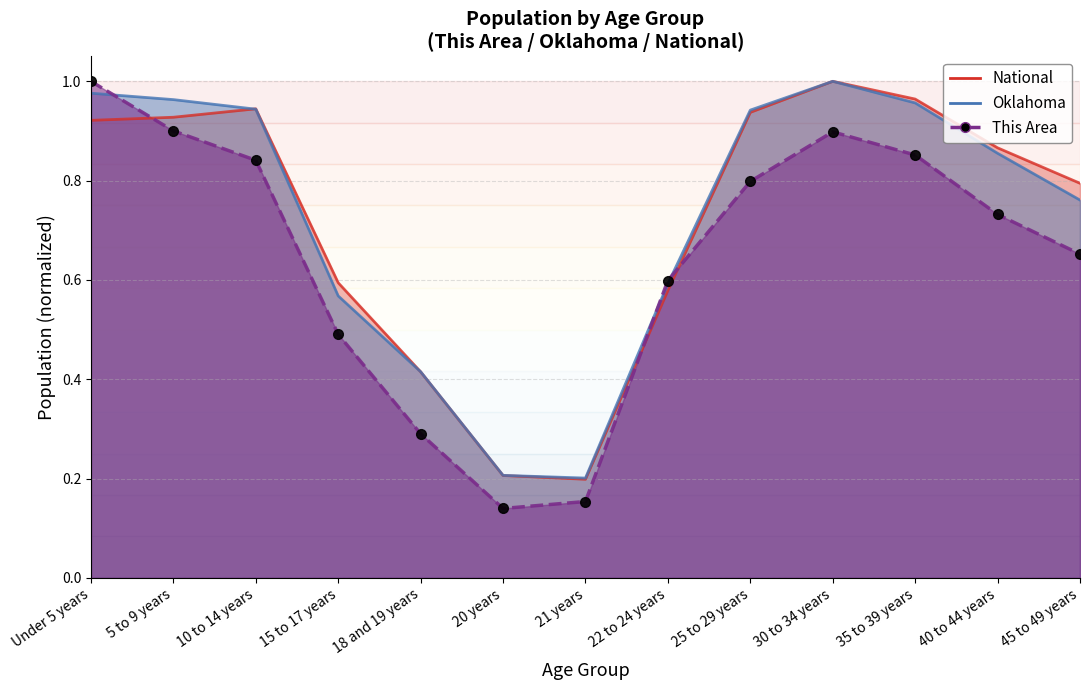

At which category does This Area reach its first local valley?

20 years